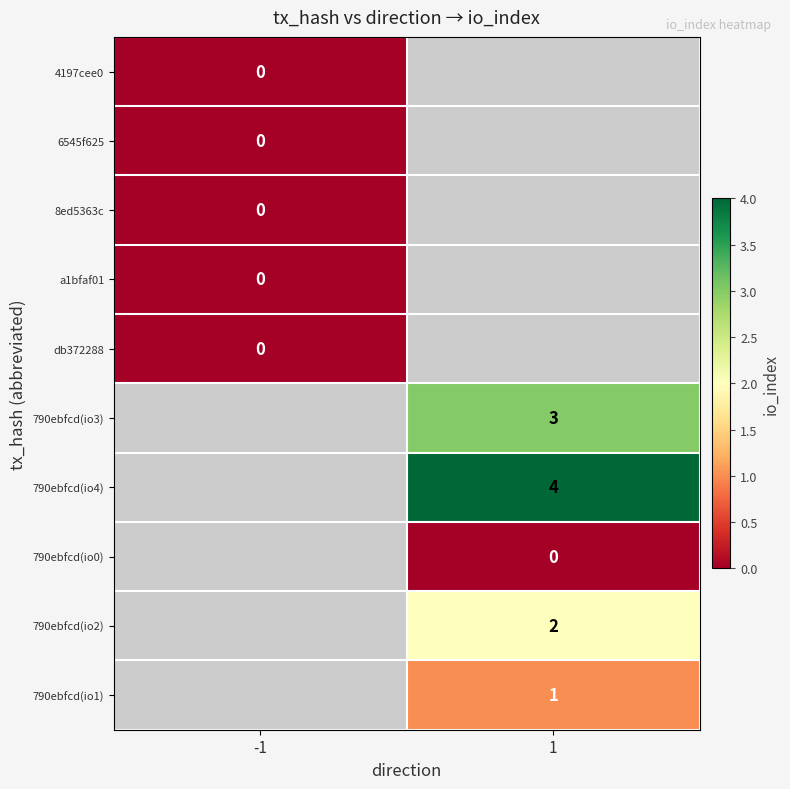

At which category is the sum across all series the highest?

1